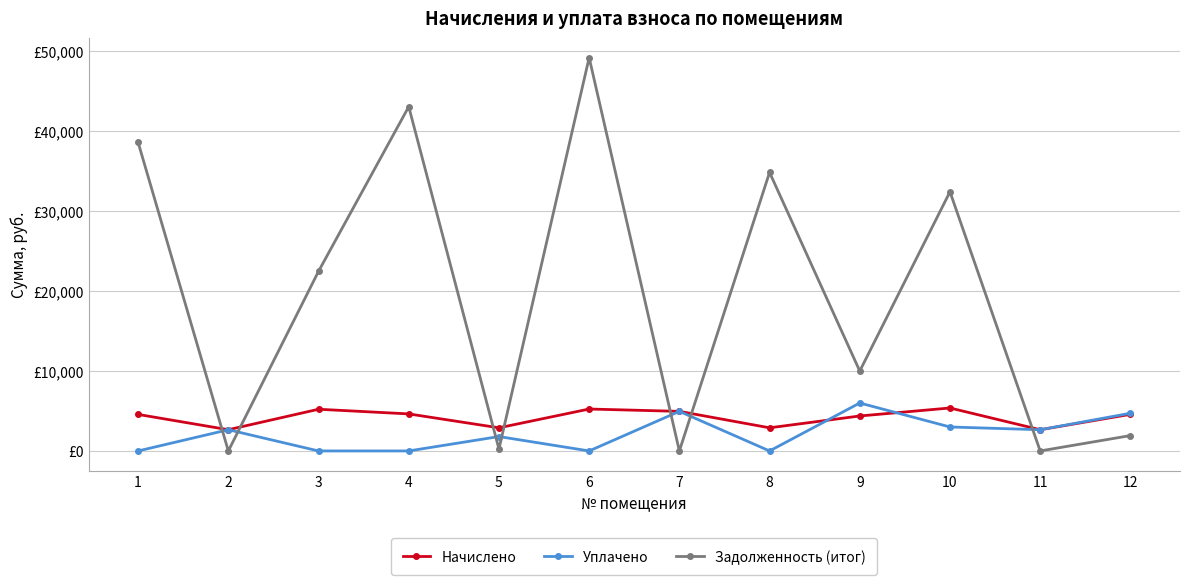

What is the total value across all series at 10?

40803.5